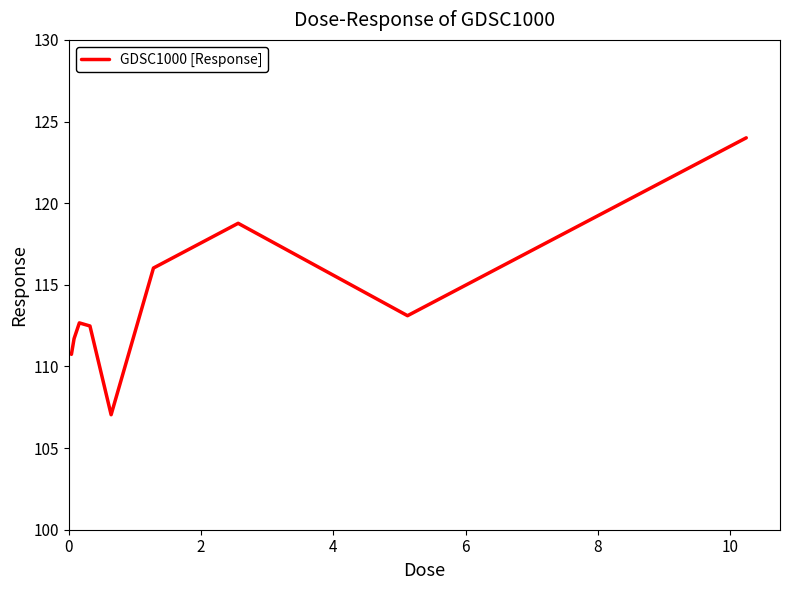

What is the difference between the maximum and minimum values?

17.0